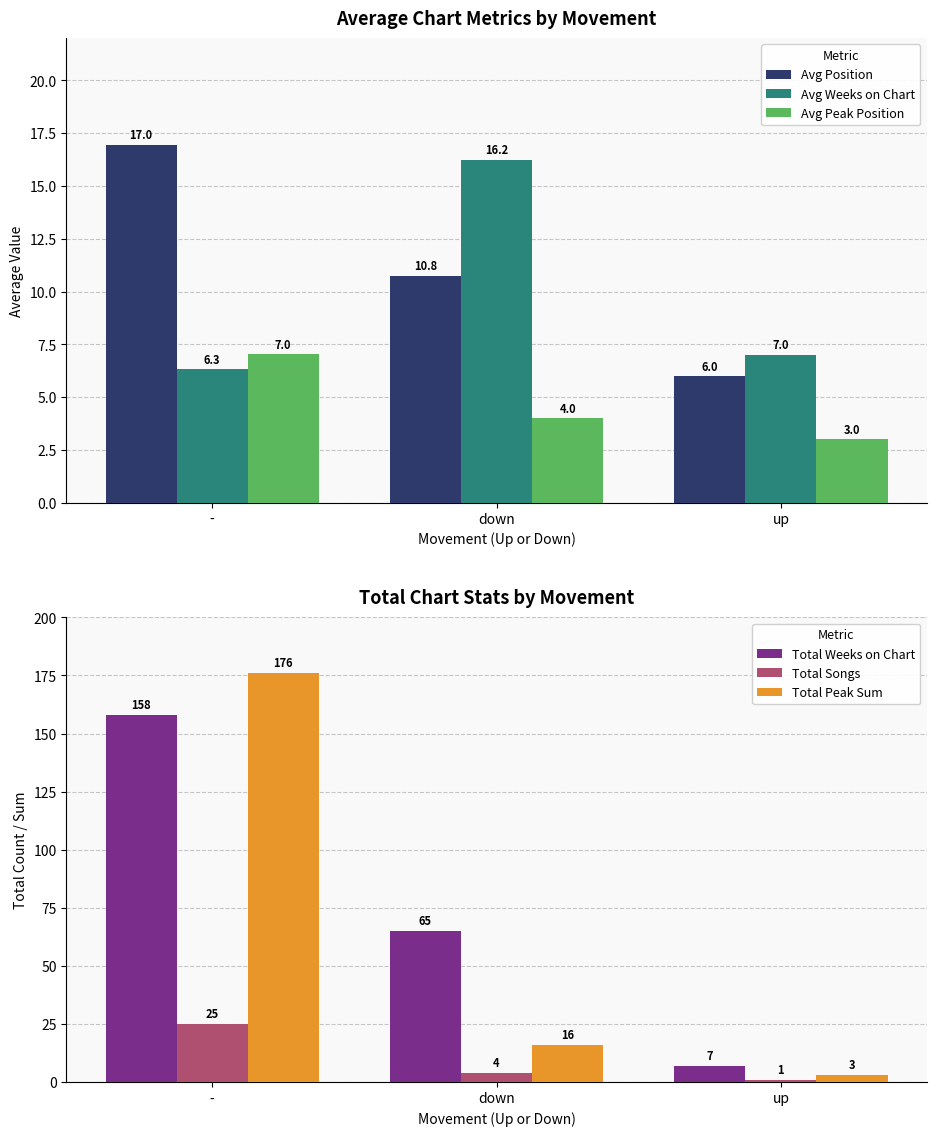

Where is Total Weeks on Chart nearest to the value 82?

down